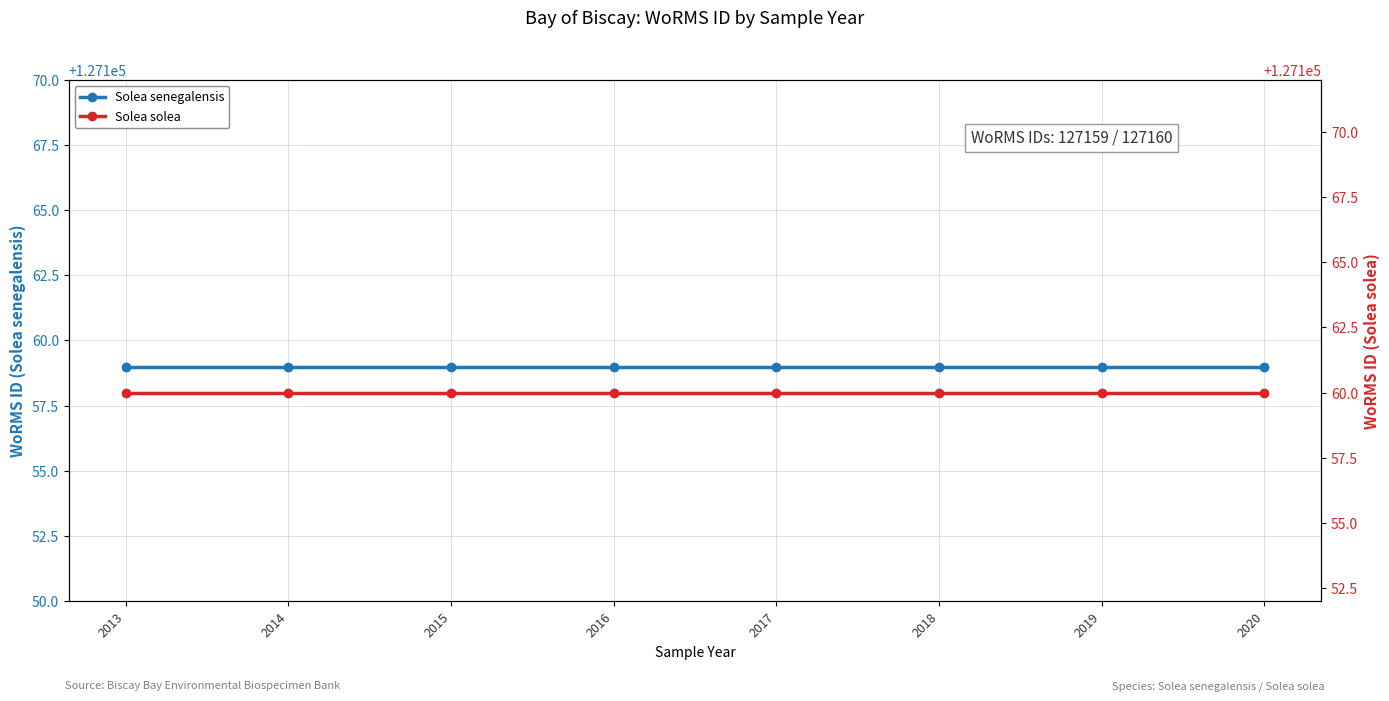

Which series contains the highest Y value?

Solea solea